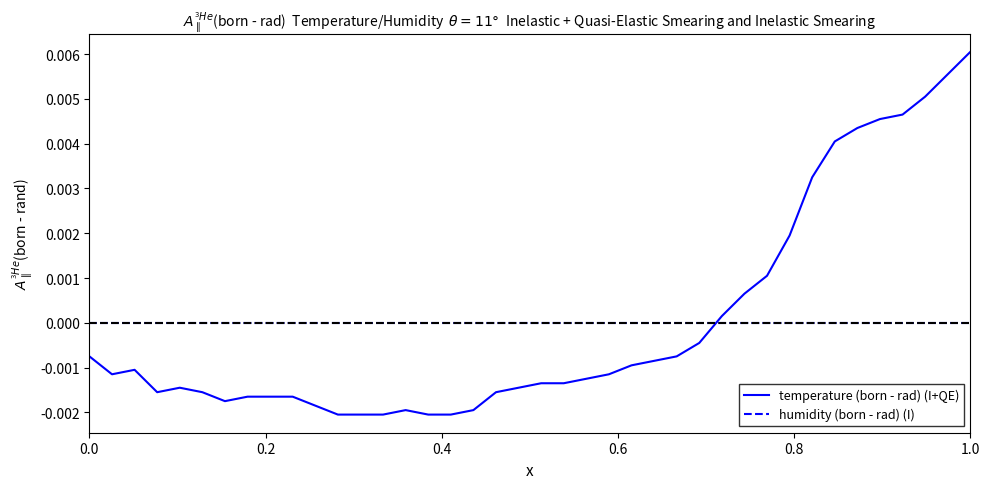

How many intersections are there between humidity (born - rad) (I) and temperature (born - rad) (I+QE)?

1